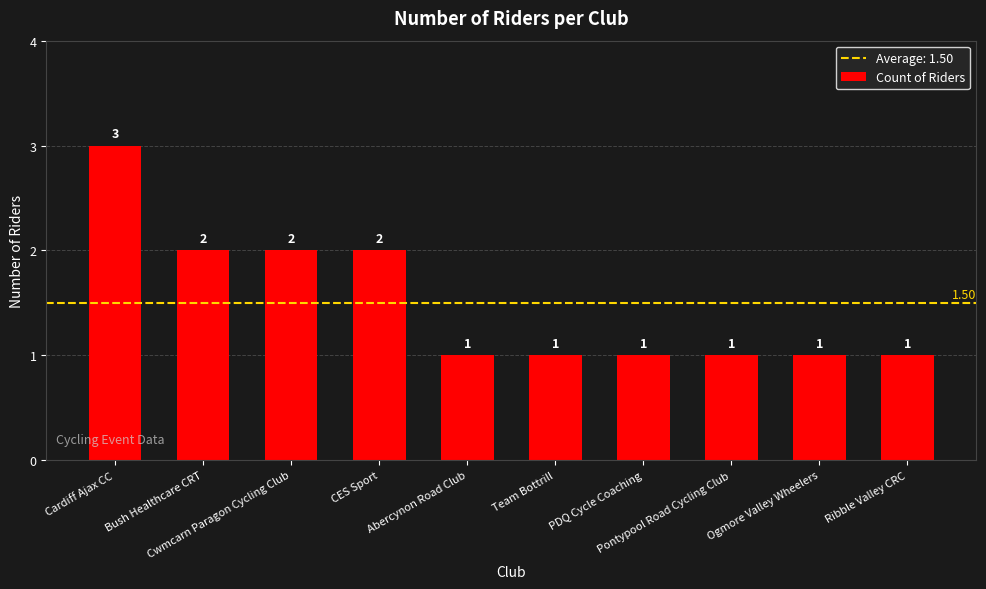

What is the sum of all values?

15